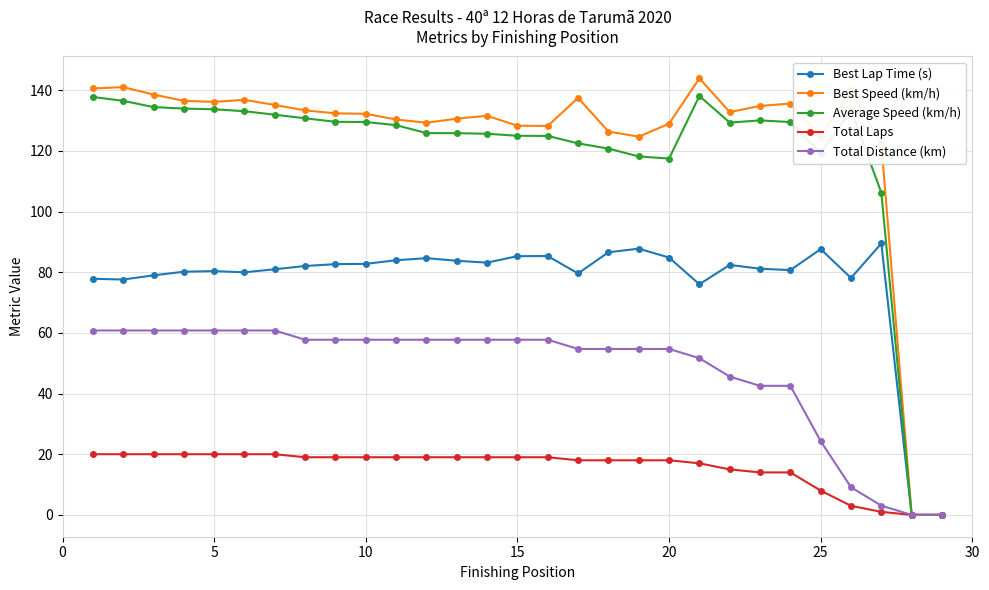

What is the value of the Average Speed (km/h) point at the 12th from the left?

125.9